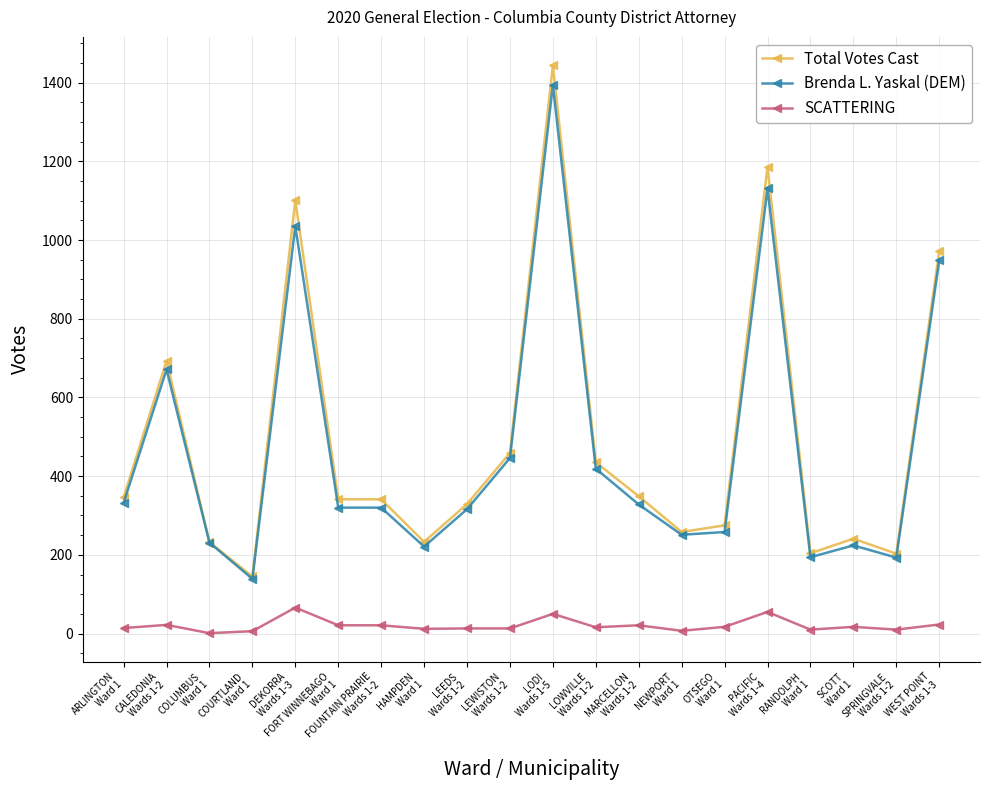

True or false: SCATTERING has more than 1 interior local peaks.

True